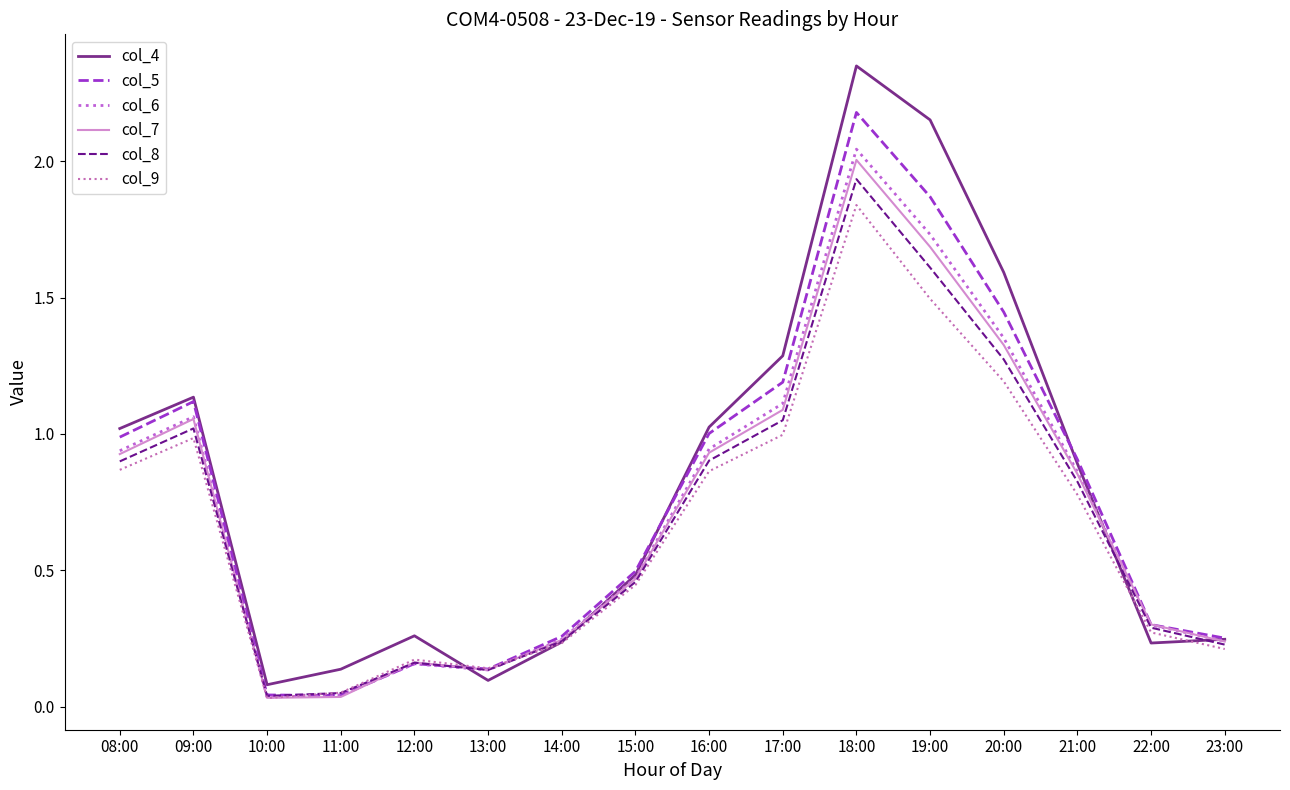

What is the difference between the col_6 values at 16:00 and 14:00?

0.7